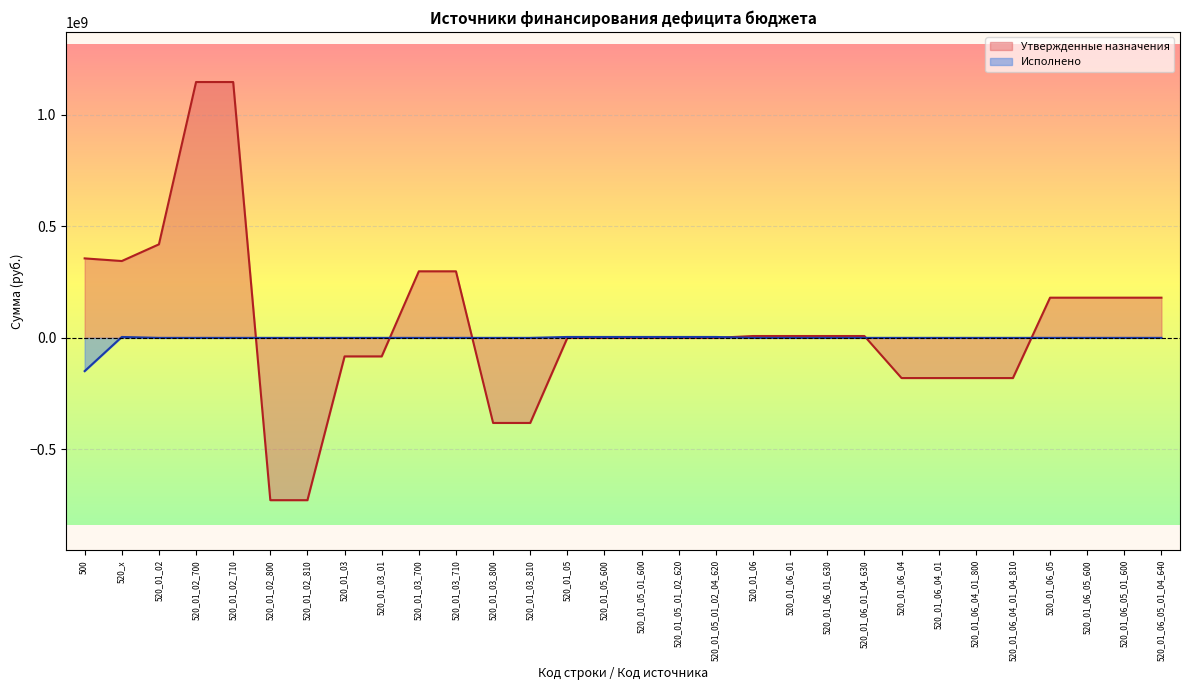

What is the value of the Утвержденные назначения point at the 19th from the left?

8253900.0